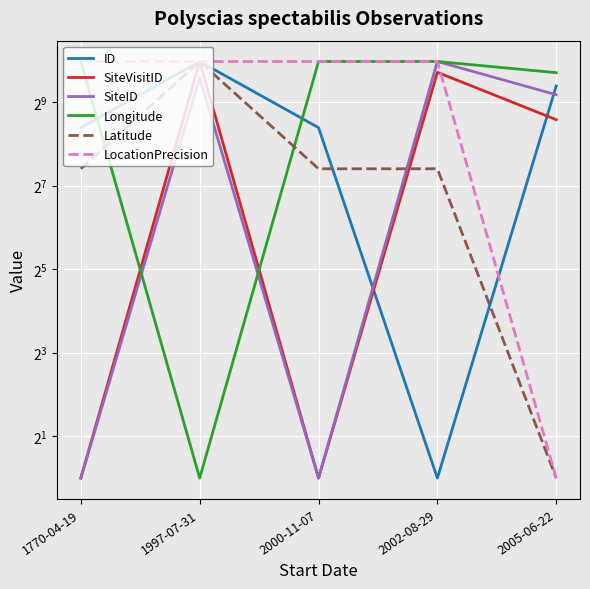

Count the number of data series in this chart.

6